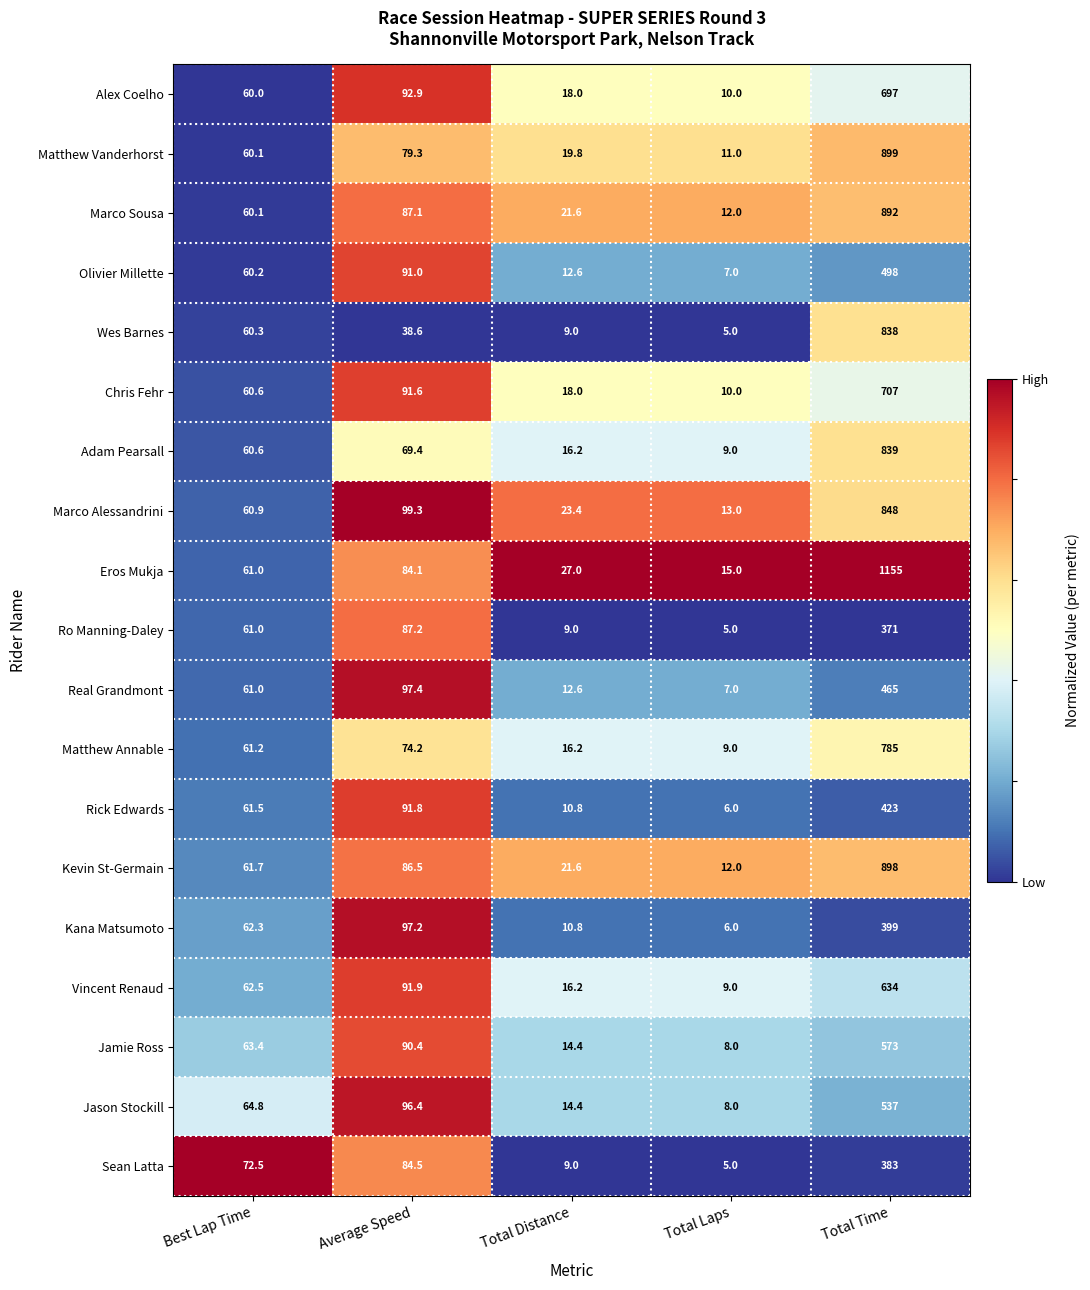

Which series has the largest total across all categories?

Eros Mukja